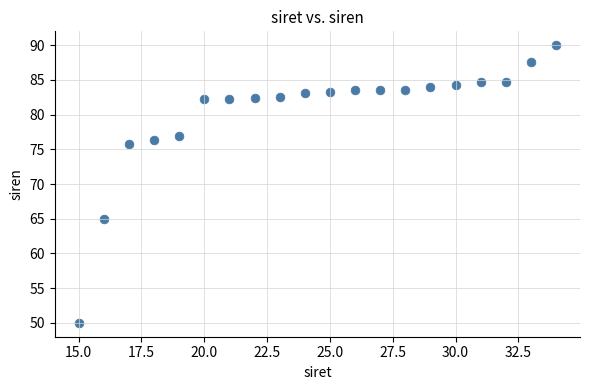

What Y value in the scatter plot is closest to 70?

65.0